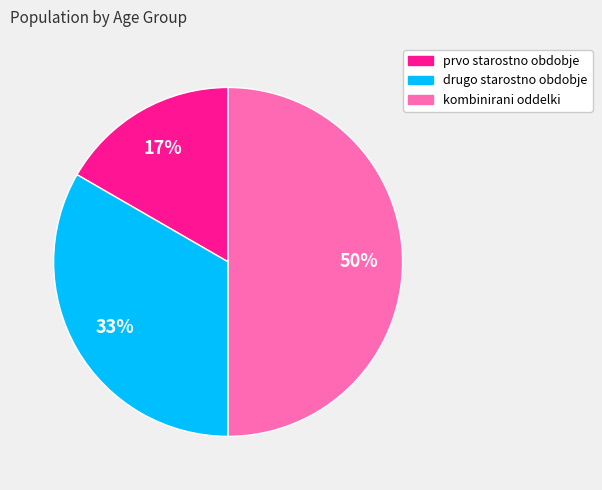

Rank the categories by value from lowest to highest.

prvo starostno obdobje, drugo starostno obdobje, kombinirani oddelki